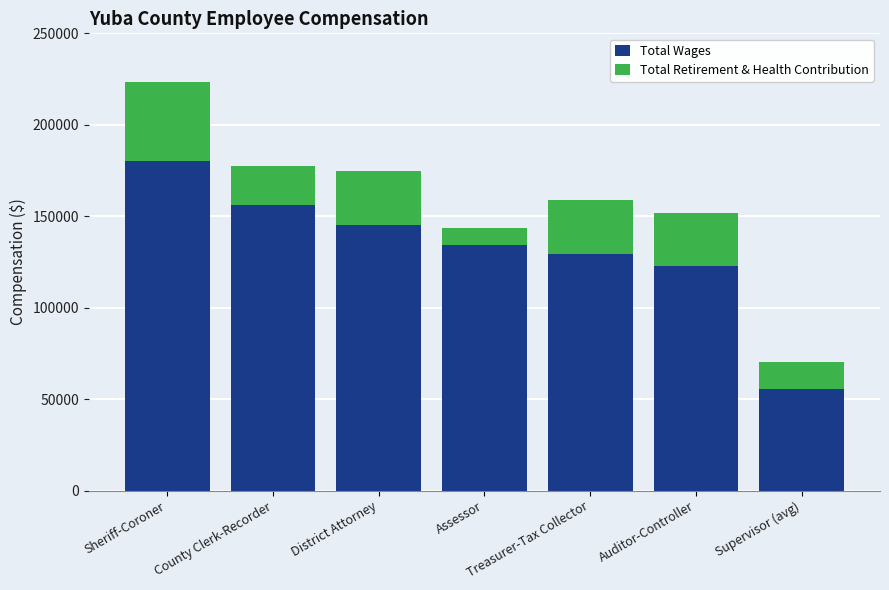

What is the total value across all series at Supervisor (avg)?

70432.8